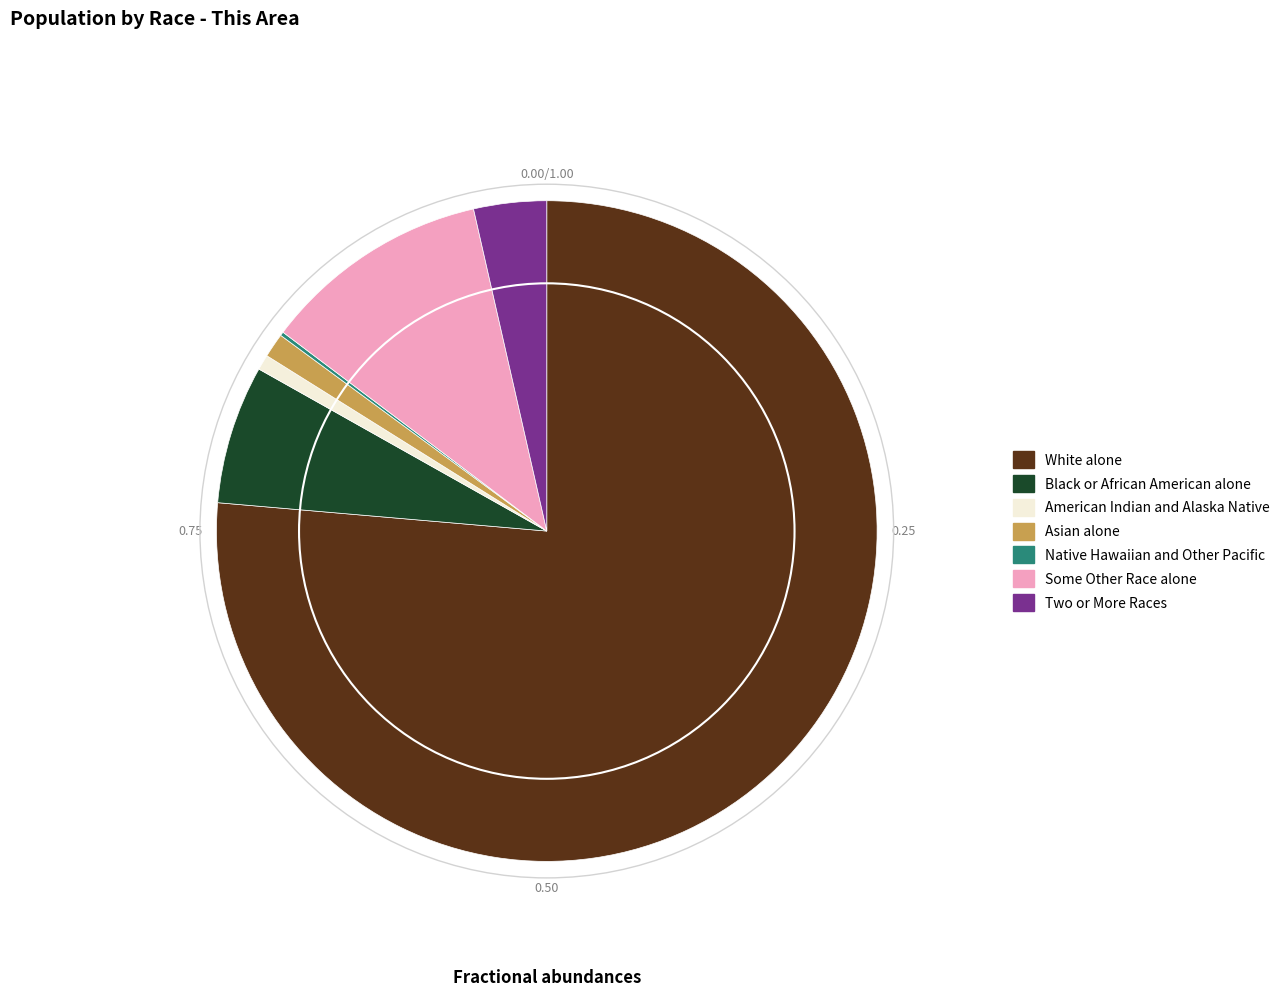

Which slice is the largest?

White alone